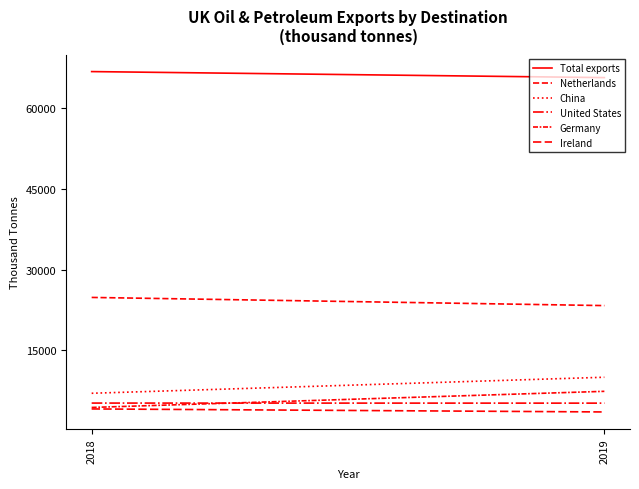

What is the sum of the United States values at 2019 and 2018?

10477.5